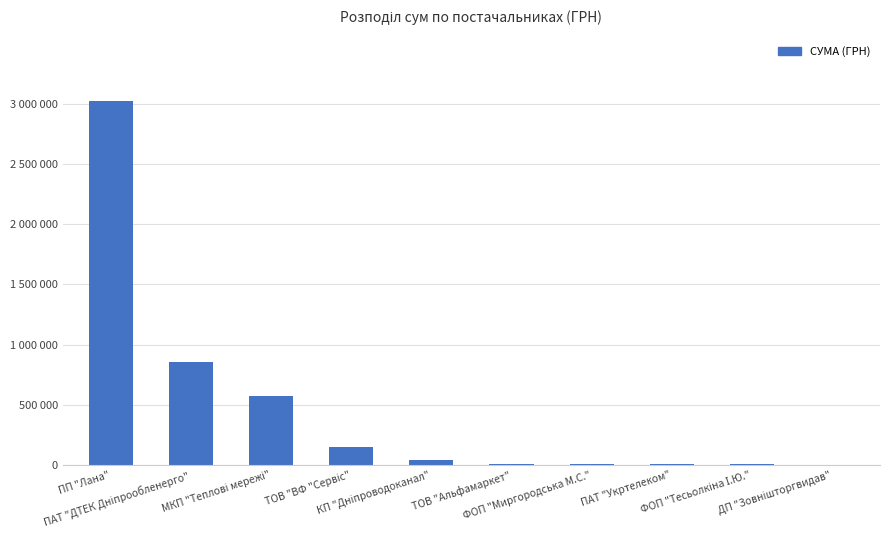

What value does the data have at ФОП "Тесьолкіна І.Ю."?

7800.0